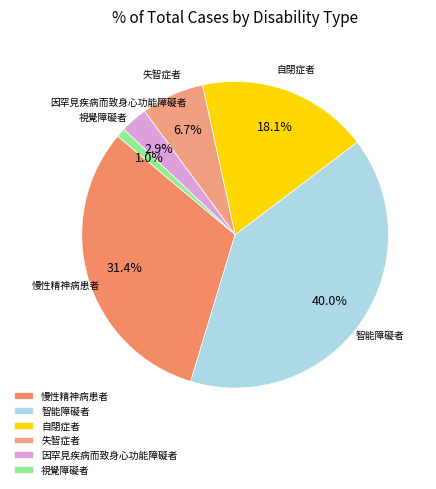

Which slice is the largest?

智能障礙者